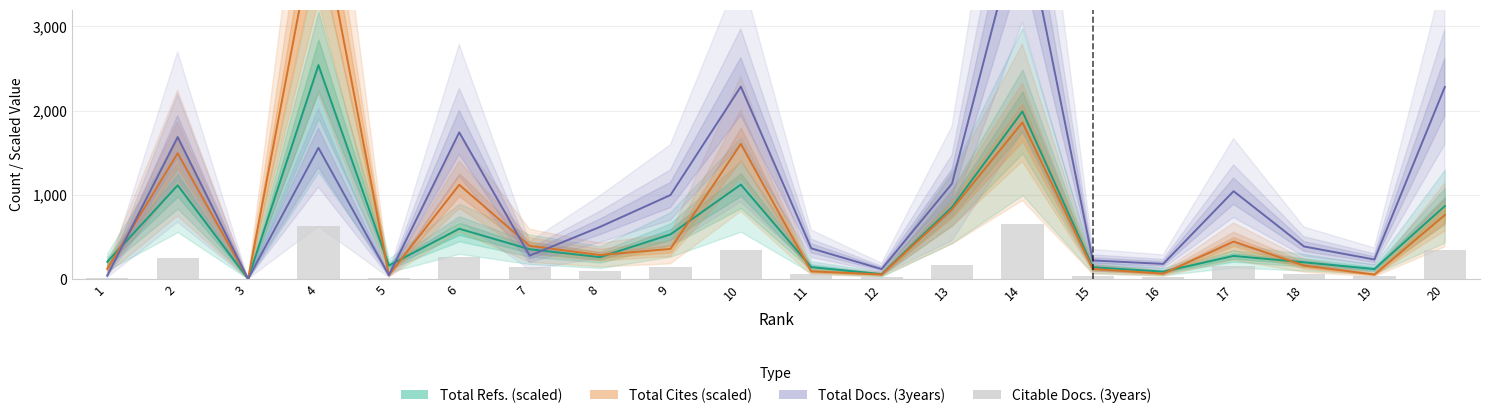

Are the bars horizontal?

No